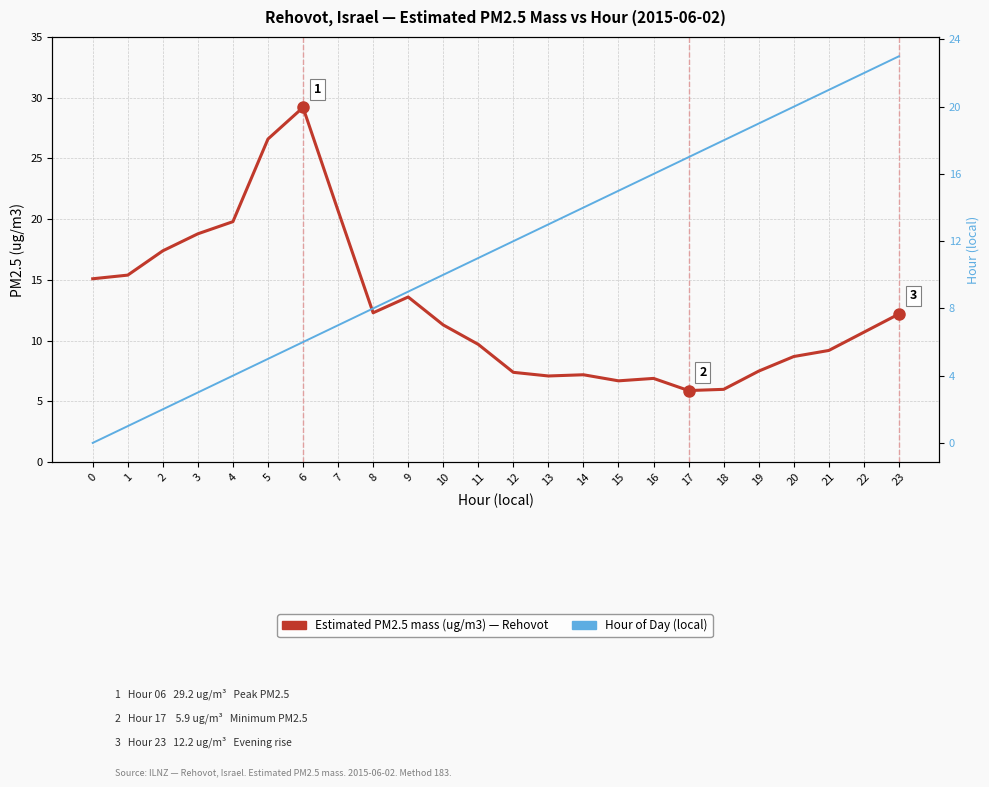

What is the sum of the Hour of Day (linear scale) values at 19 and 16?

35.0